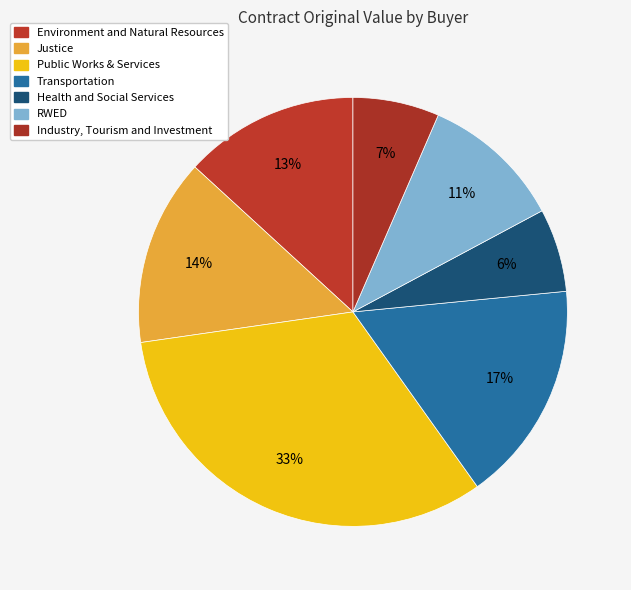

Count the number of slices in the pie.

7